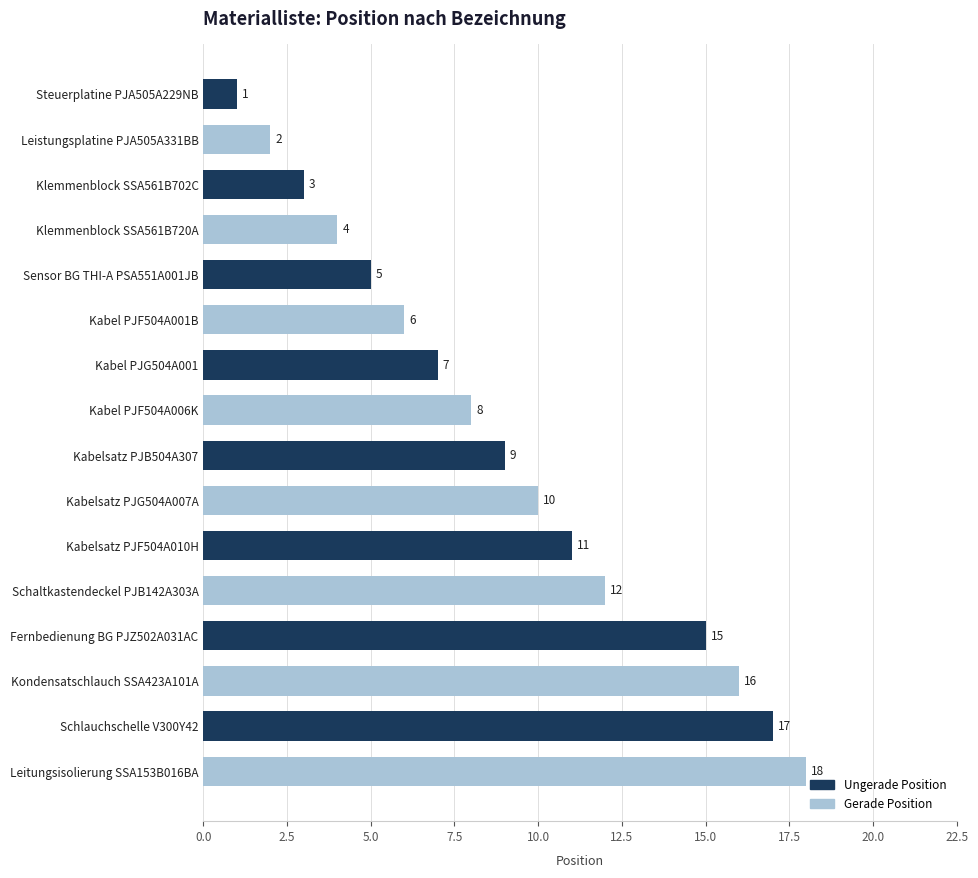

What is the label of the 16th bar from the top?

Leitungsisolierung SSA153B016BA